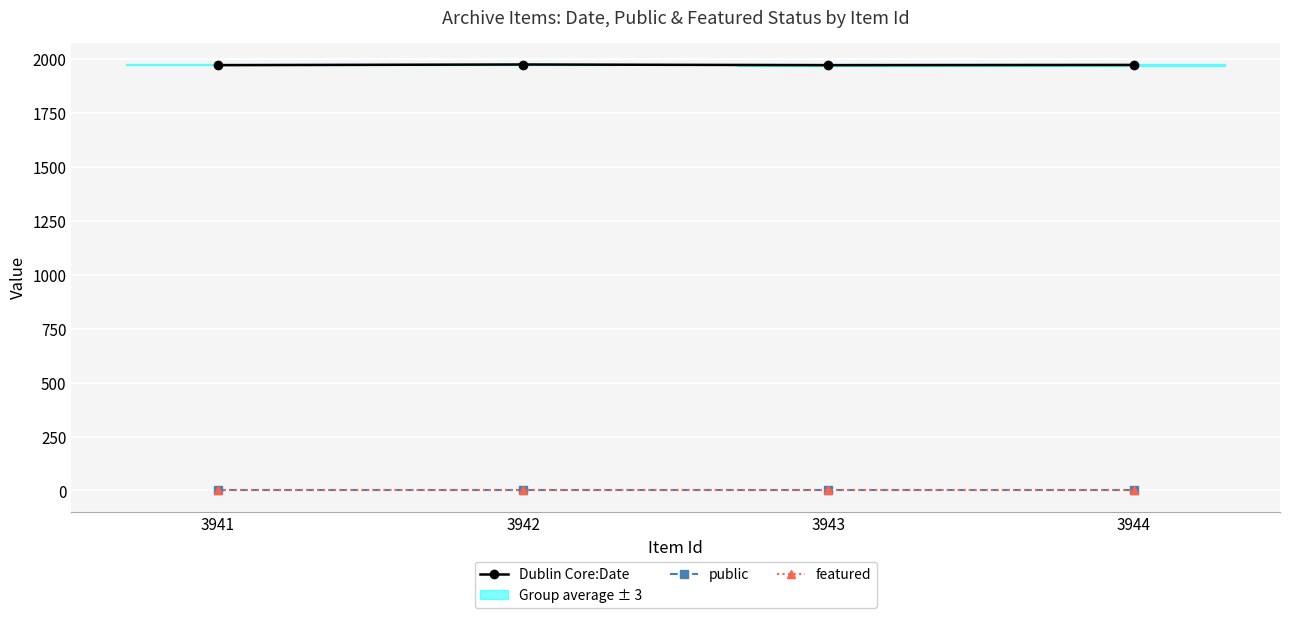

How many lines are shown in the chart?

3